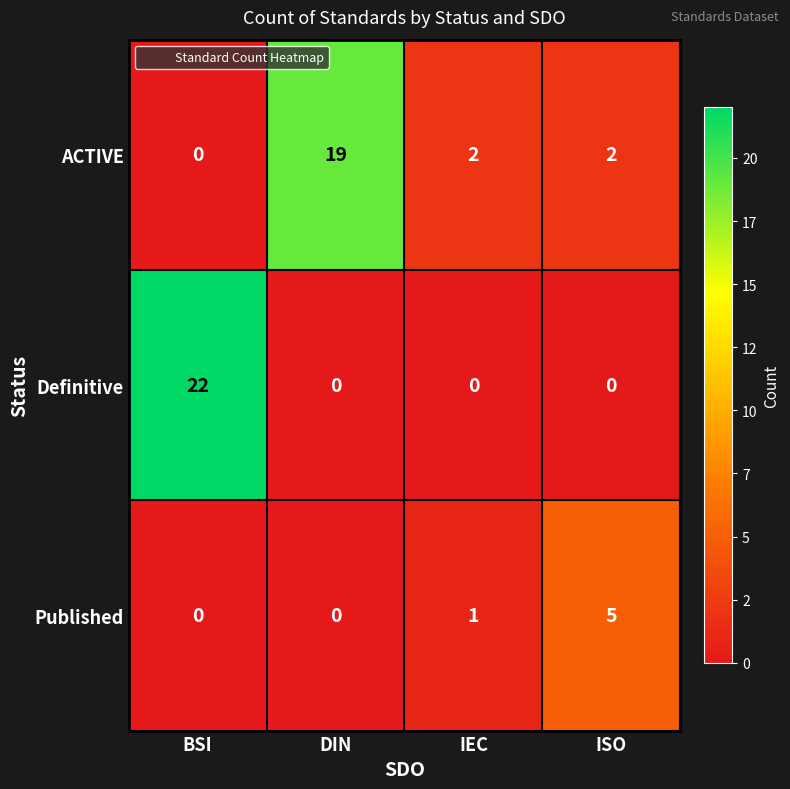

Count the number of categories in the chart.

4